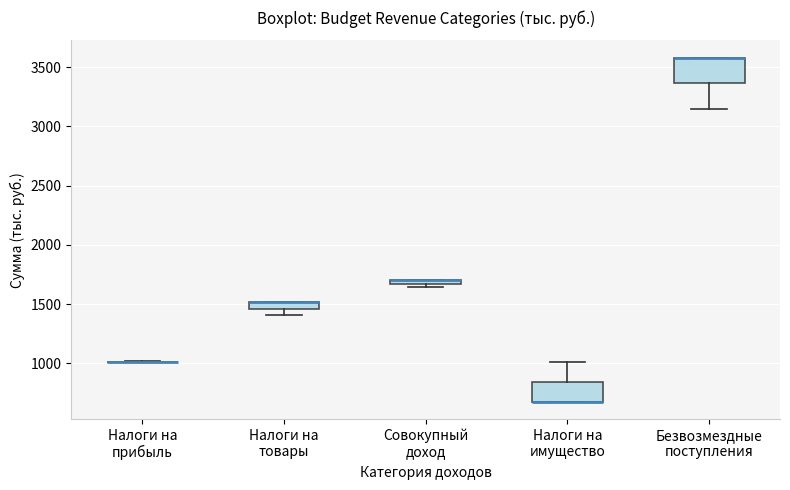

Where is the lower edge of the box for Безвозмездные поступления on the y-axis? The values are not printed on the chart, so give them approximately, as read against the axis.

3350